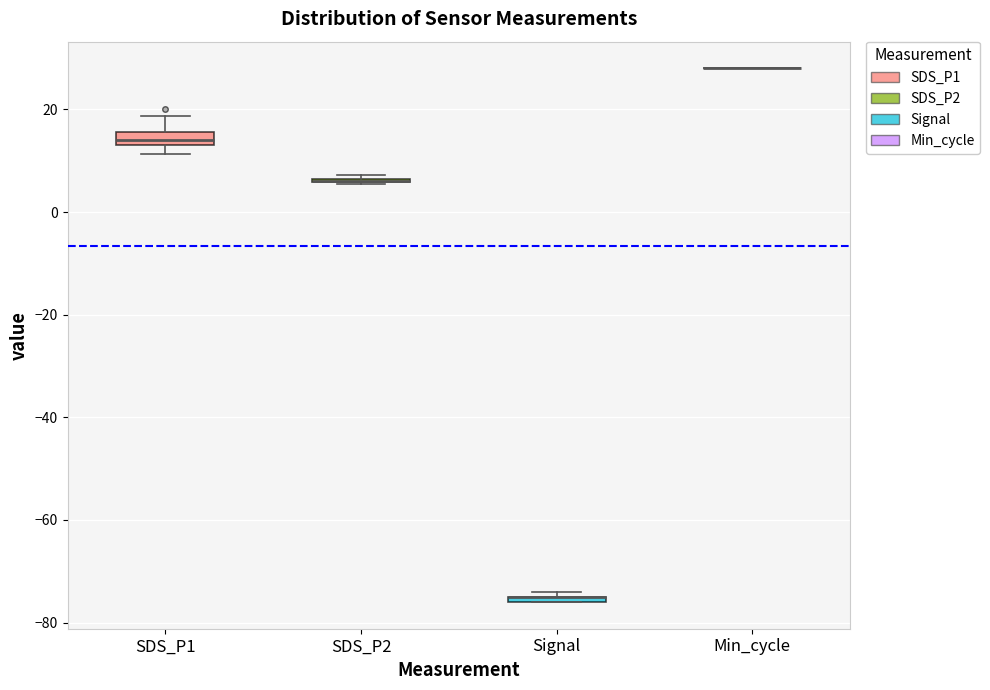

Where is the upper edge of the box for SDS_P1 on the y-axis? The values are not printed on the chart, so give them approximately, as read against the axis.

16